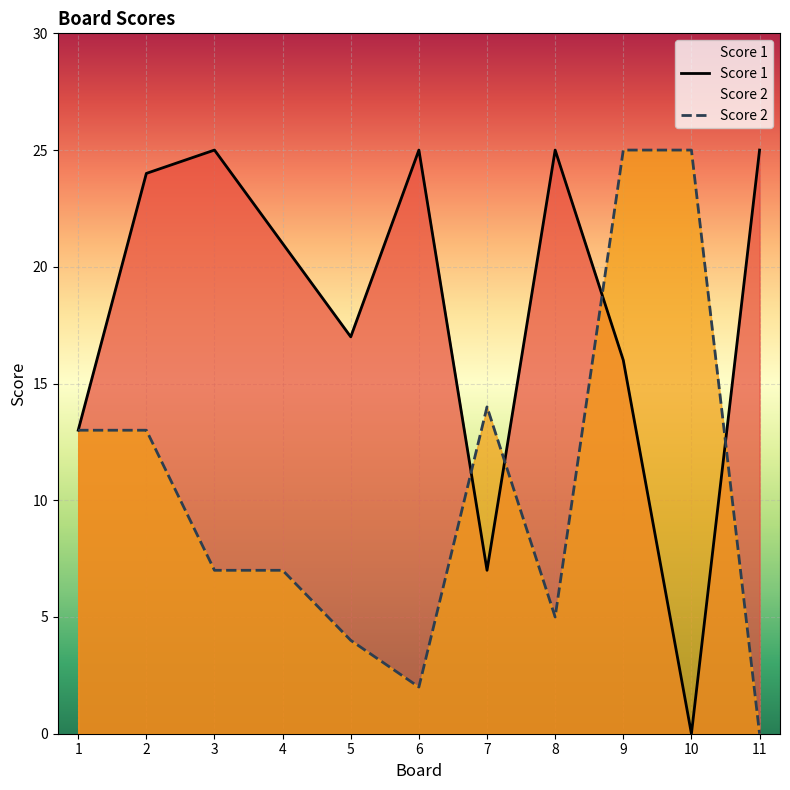

Reading right to left, list all the values displayed in this chart.

Score 1: 25	0	16	25	7	25	17	21	25	24	13
Score 2: 0	25	25	5	14	2	4	7	7	13	13